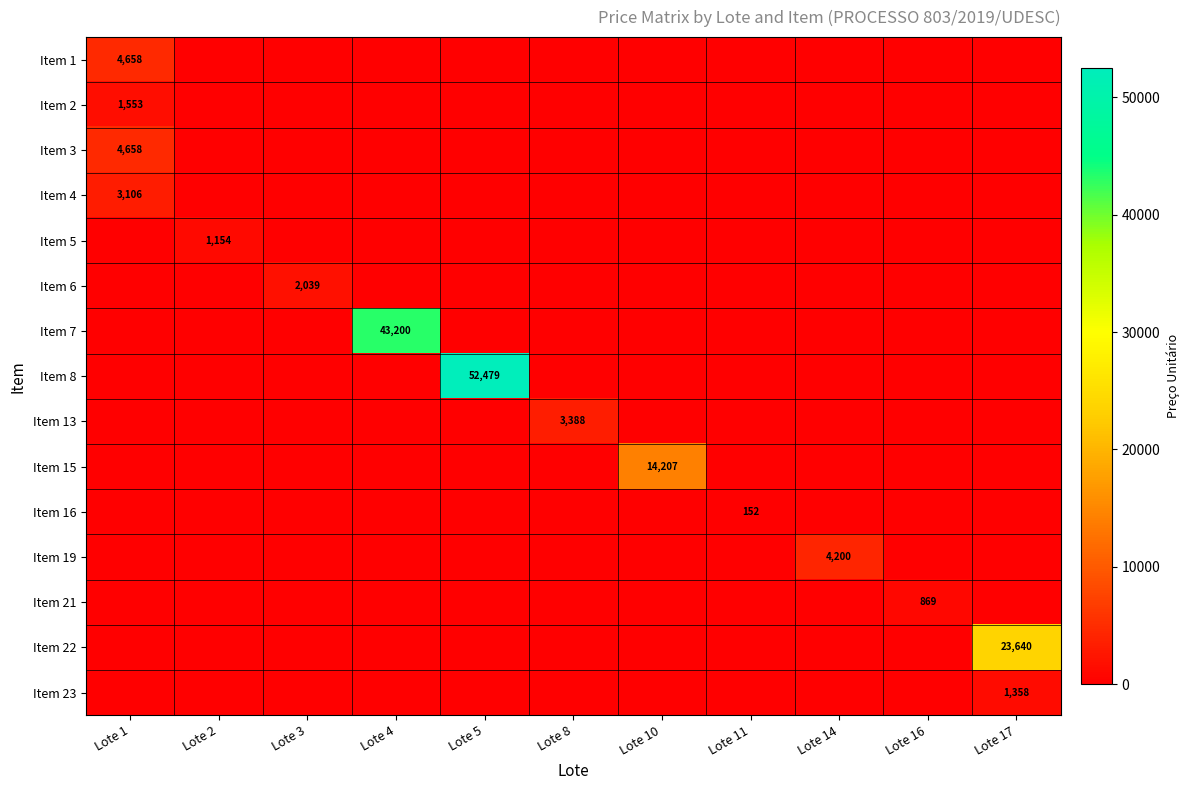

At which label is Item 8 closest to 26239?

Lote 1